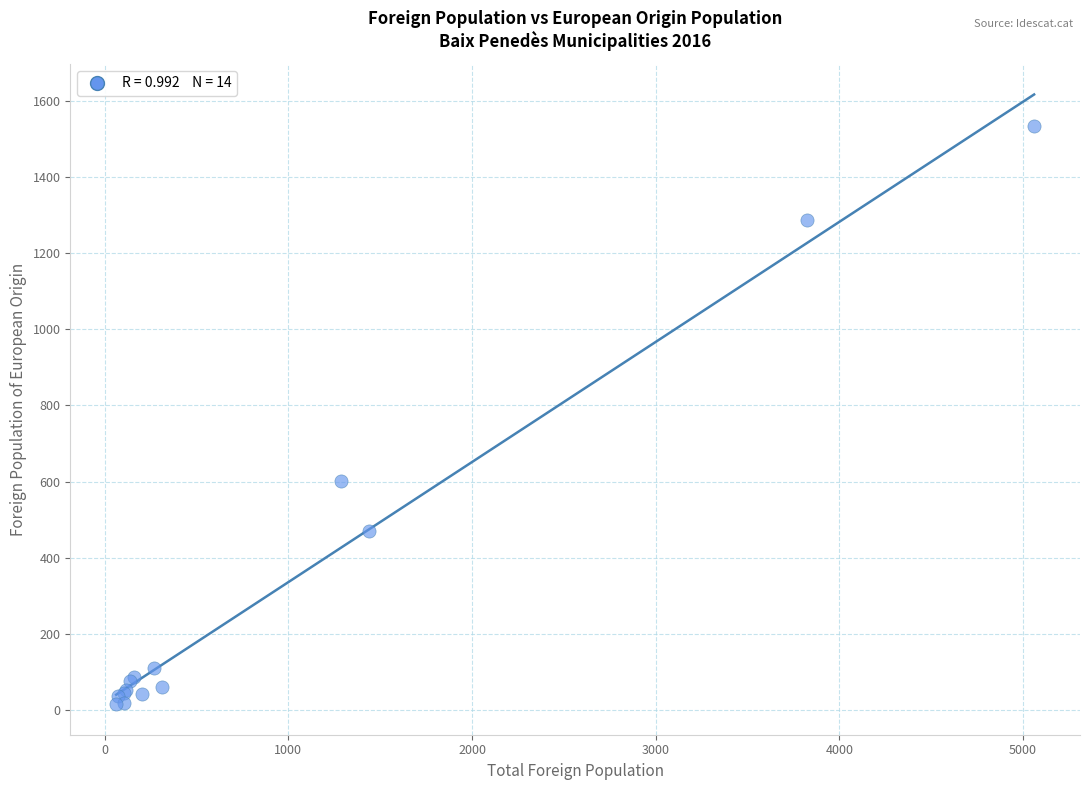

What Y value in the scatter plot is closest to 774?

602